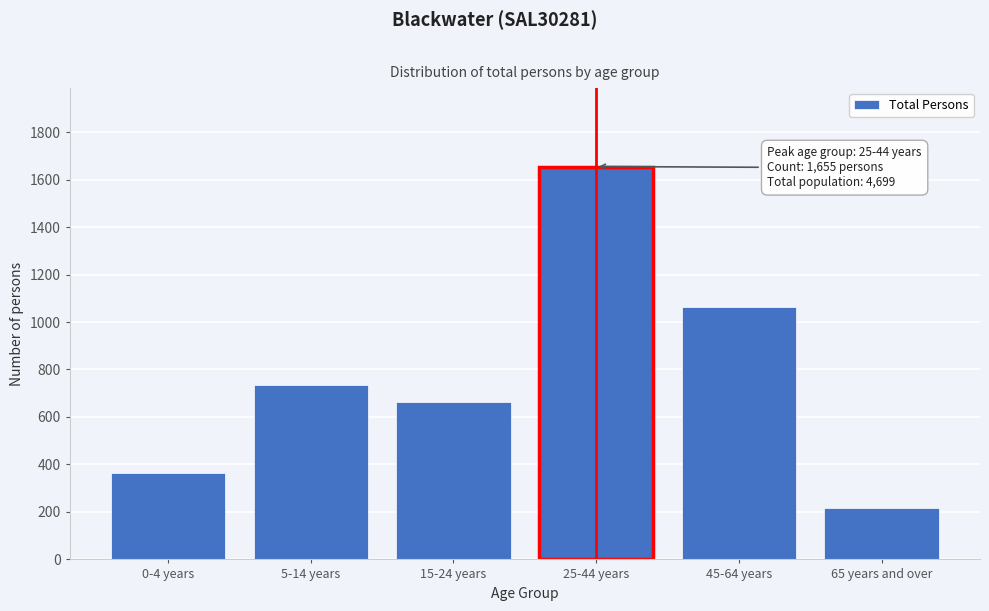

Reading right to left, transcribe all the data shown in this chart.

65 years and over=217	45-64 years=1065	25-44 years=1655	15-24 years=665	5-14 years=733	0-4 years=364